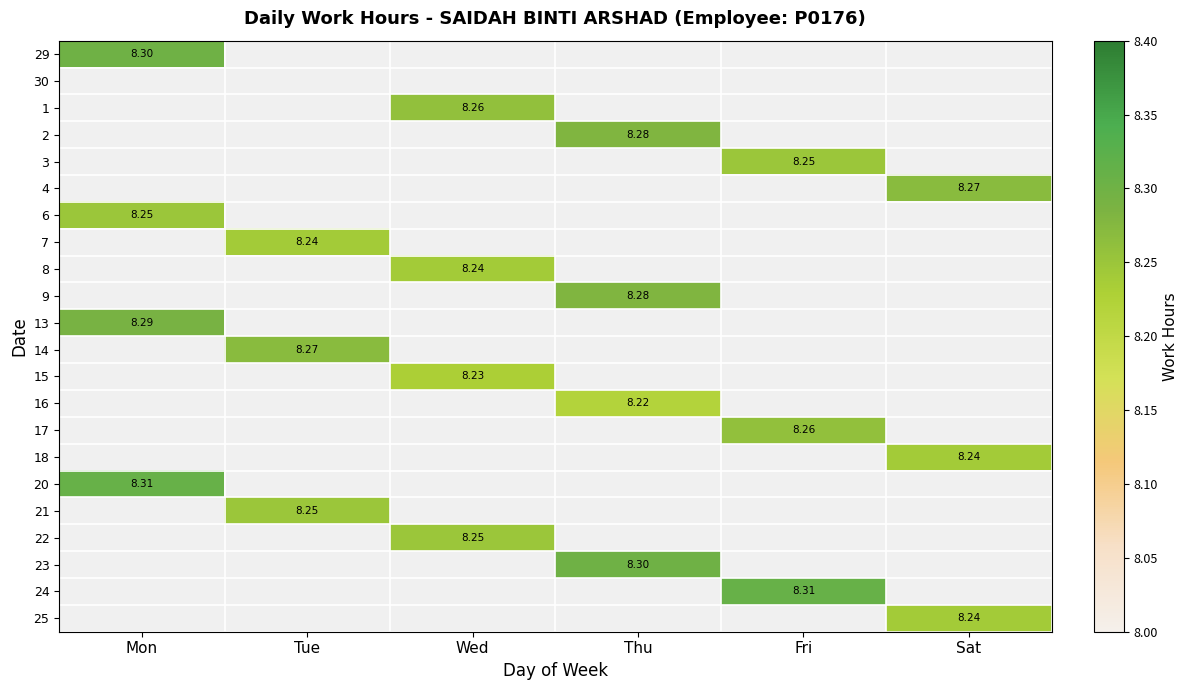

Rank the categories by 29 value from lowest to highest.

Mon, Tue, Wed, Thu, Fri, Sat